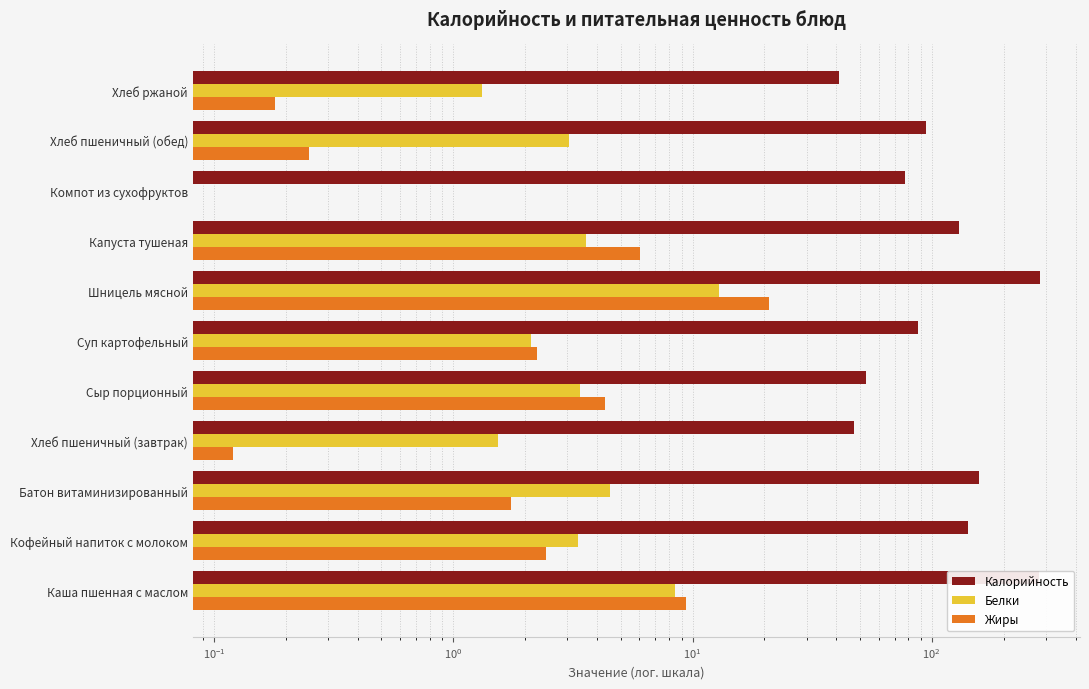

What are all the series names shown in the legend?

Калорийность, Белки, Жиры